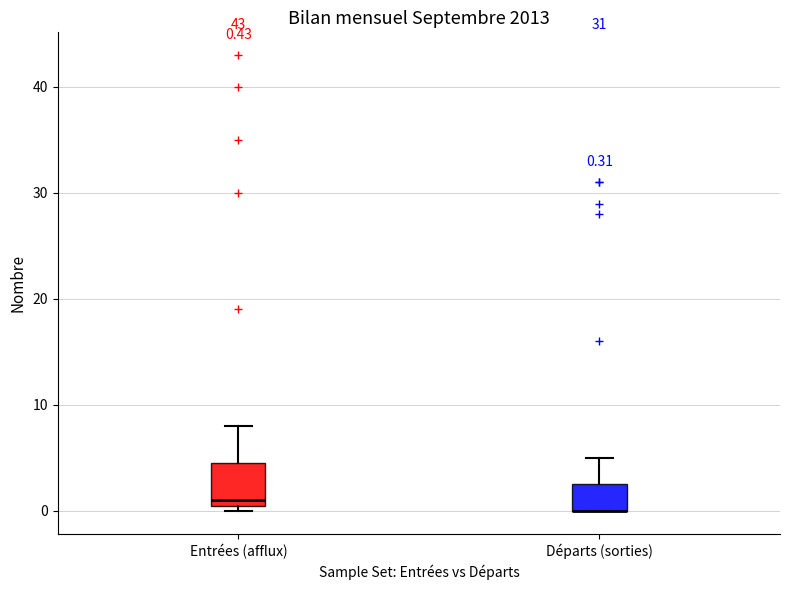

Comparing the boxes themselves (not the whiskers), which one is the tallest?

Entrées (afflux)